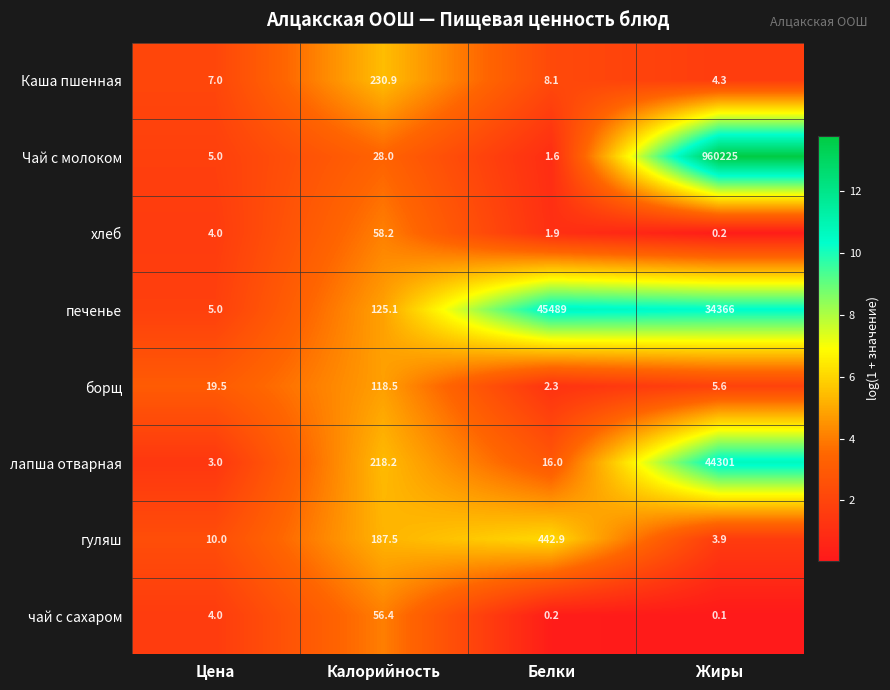

At which category is the sum across all series the highest?

Жиры